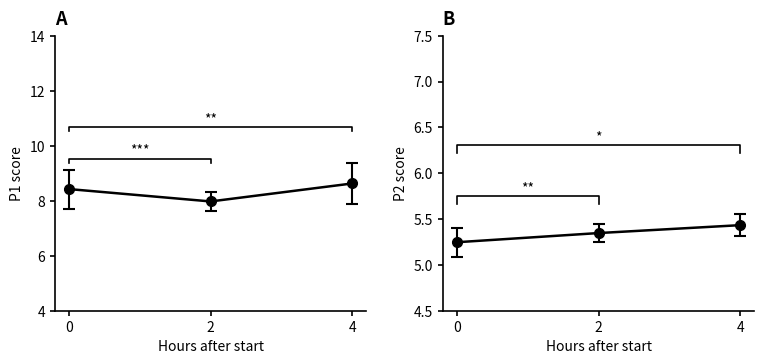

Which series has the largest total across all categories?

P1